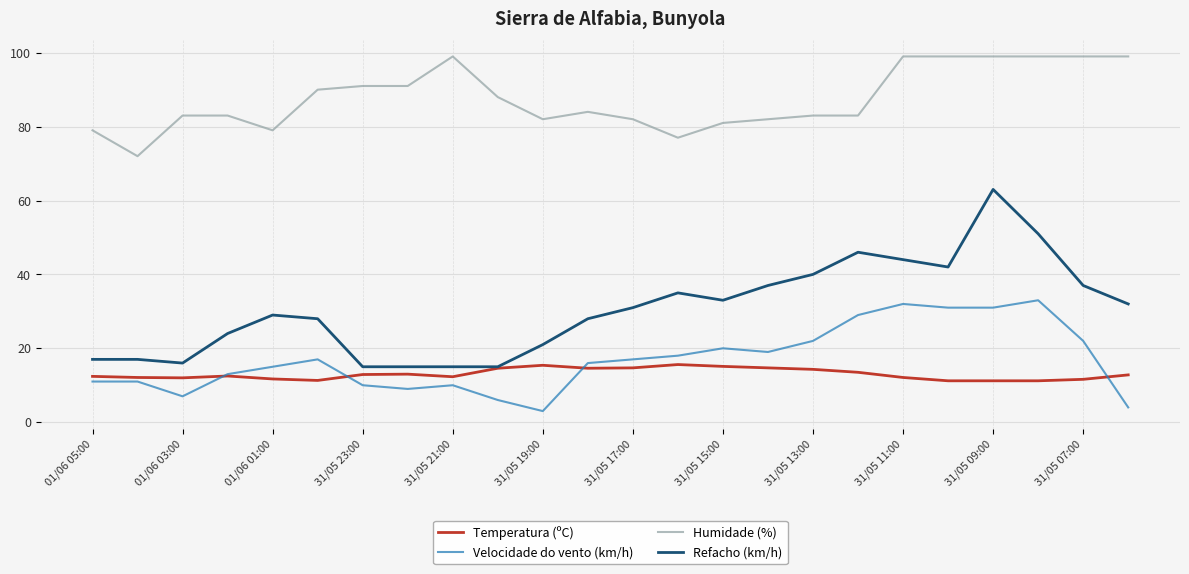

What is the sum of all Humidade (%) values?

2103.0